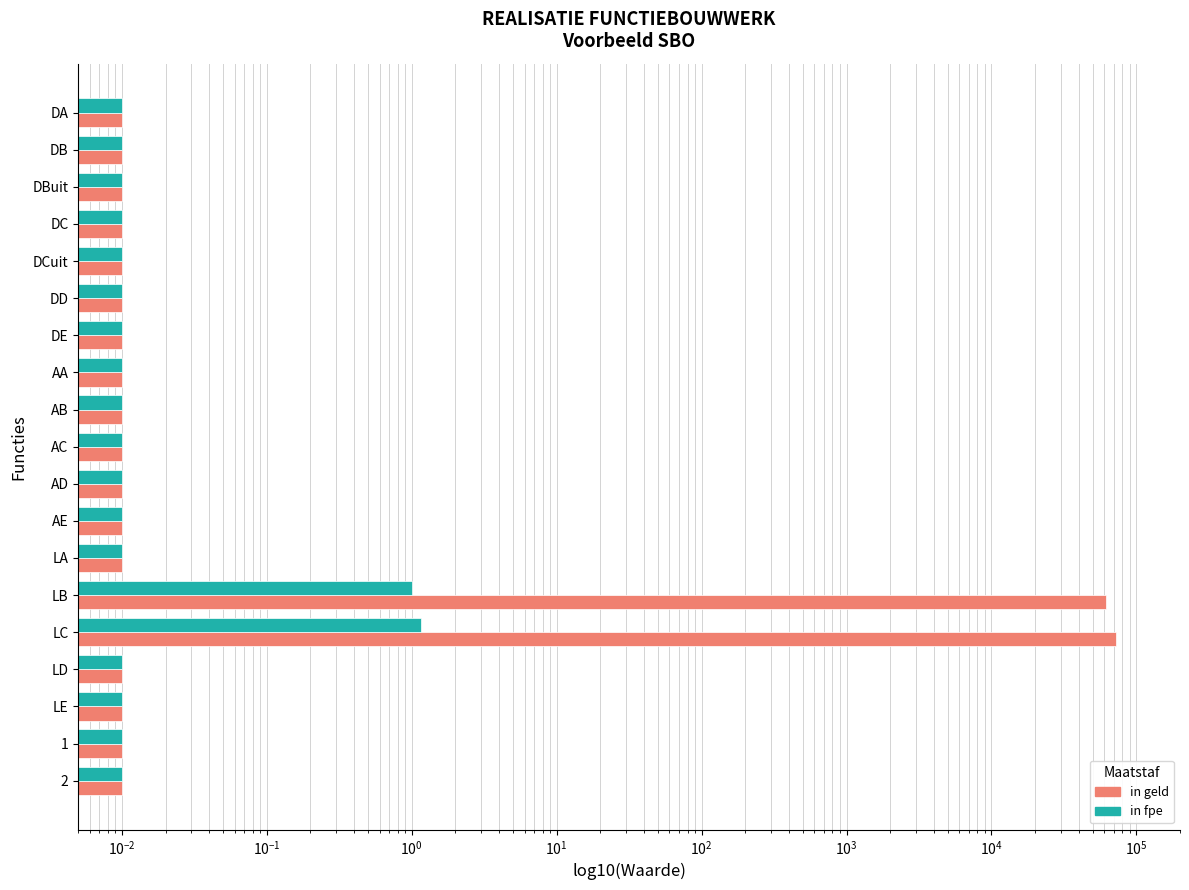

Reading left to right, what are all the values shown in this chart?

in geld: 0.0	0.0	0.0	0.0	0.0	0.0	0.0	0.0	0.0	0.0	0.0	0.0	0.0	62034.3	71959.7	0.0	0.0	0.0	0.0
in fpe: 0.0	0.0	0.0	0.0	0.0	0.0	0.0	0.0	0.0	0.0	0.0	0.0	0.0	1.0	1.2	0.0	0.0	0.0	0.0